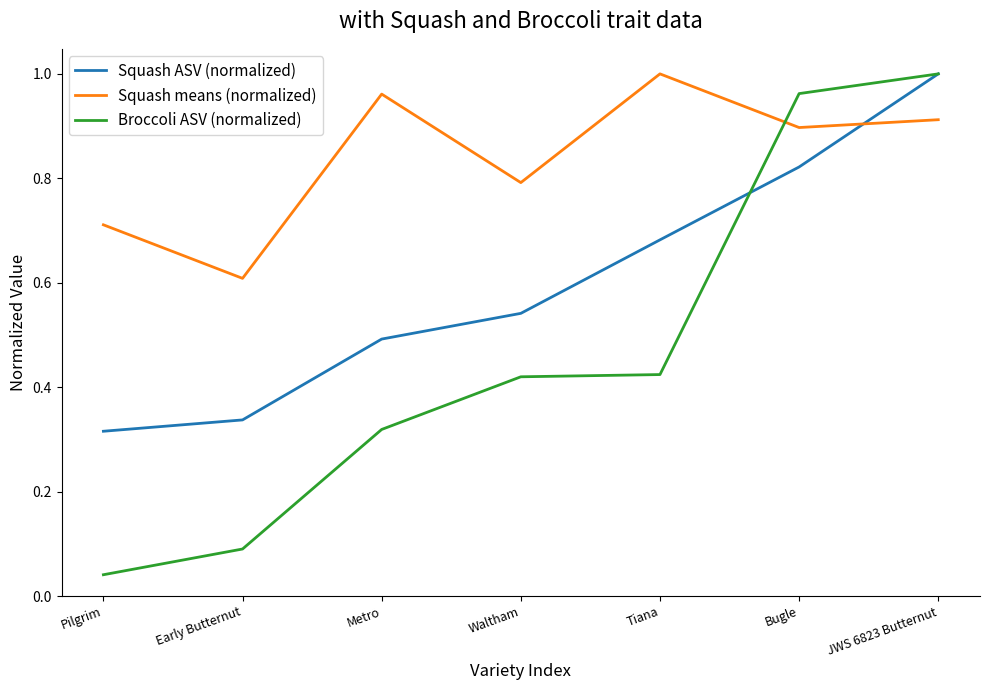

Which series has the largest range (max minus min)?

Broccoli ASV (normalized)